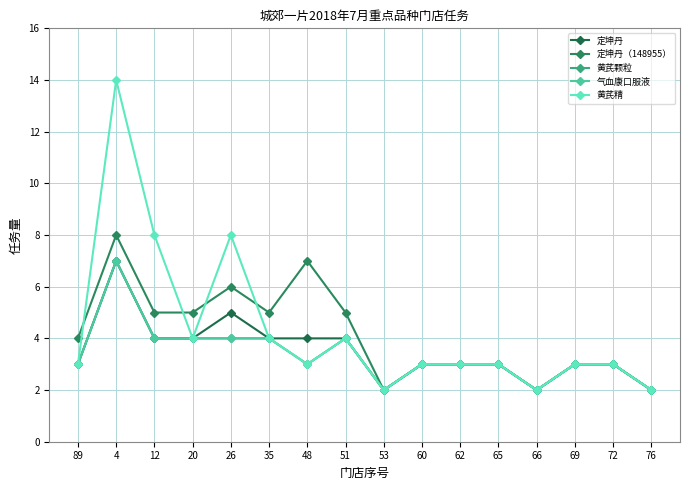

True or false: 定坤丹（148955） and 气血康口服液 intersect in this chart.

False